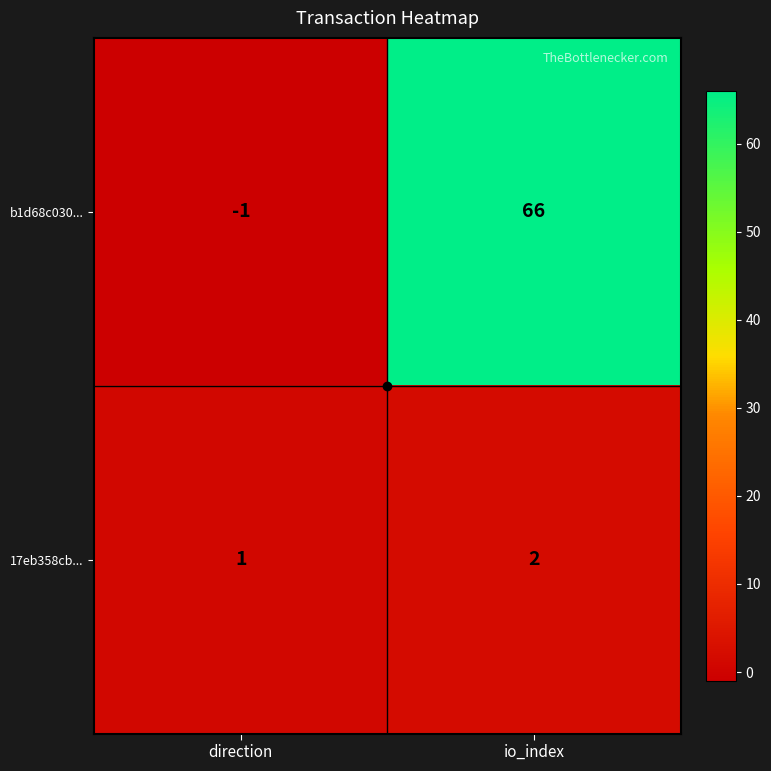

Rank the categories by b1d68c030... value from lowest to highest.

direction, io_index